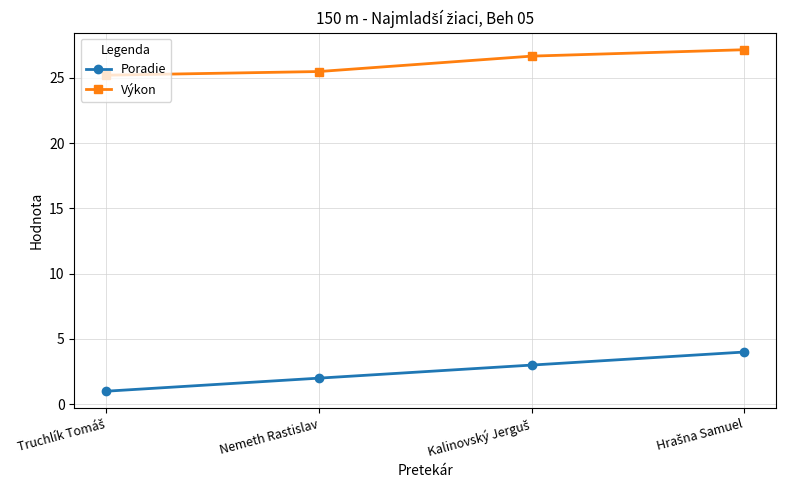

True or false: Výkon and Poradie intersect in this chart.

False